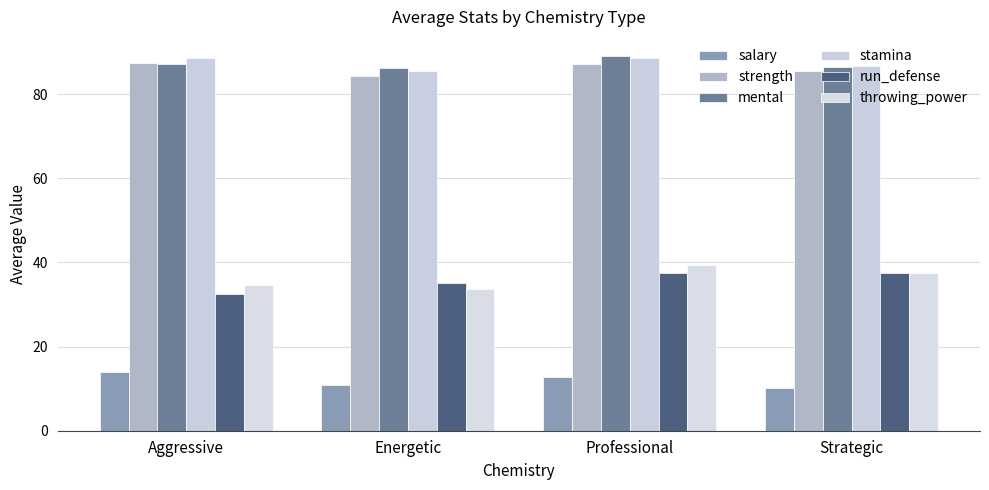

How many data points in run_defense are above 37?

2